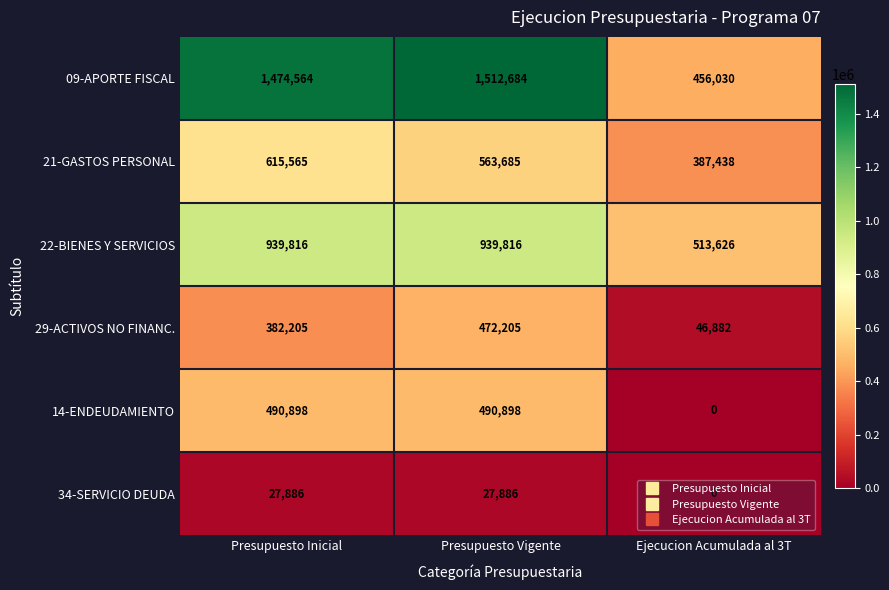

Which series changed the most between Presupuesto Inicial and Ejecucion Acumulada al 3T?

09-APORTE FISCAL